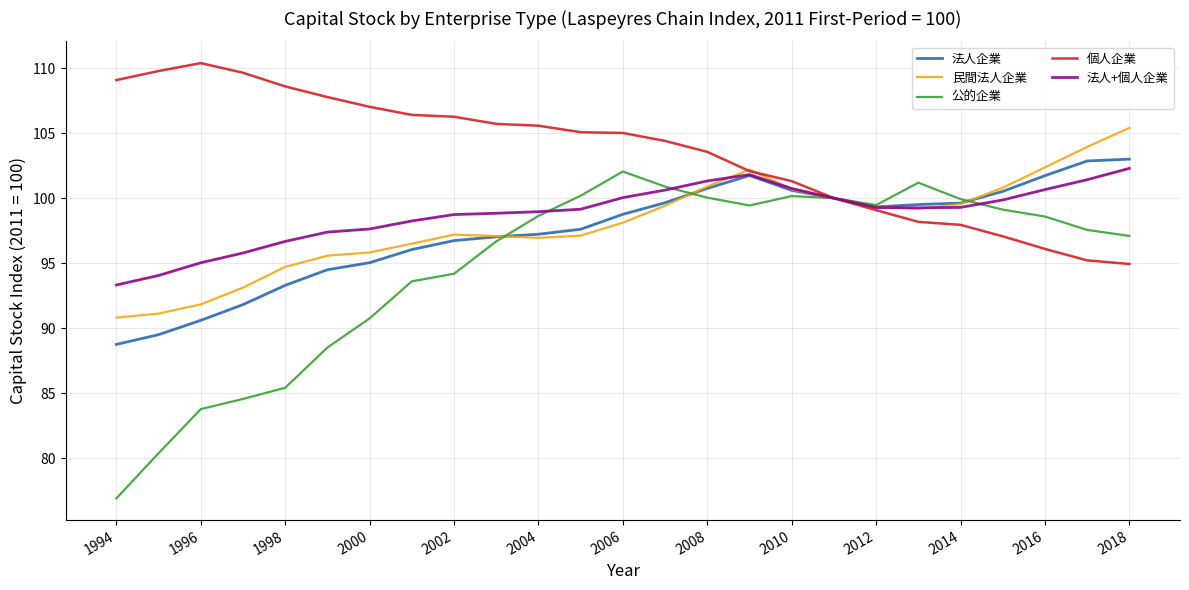

Which series has the widest spread of values?

公的企業